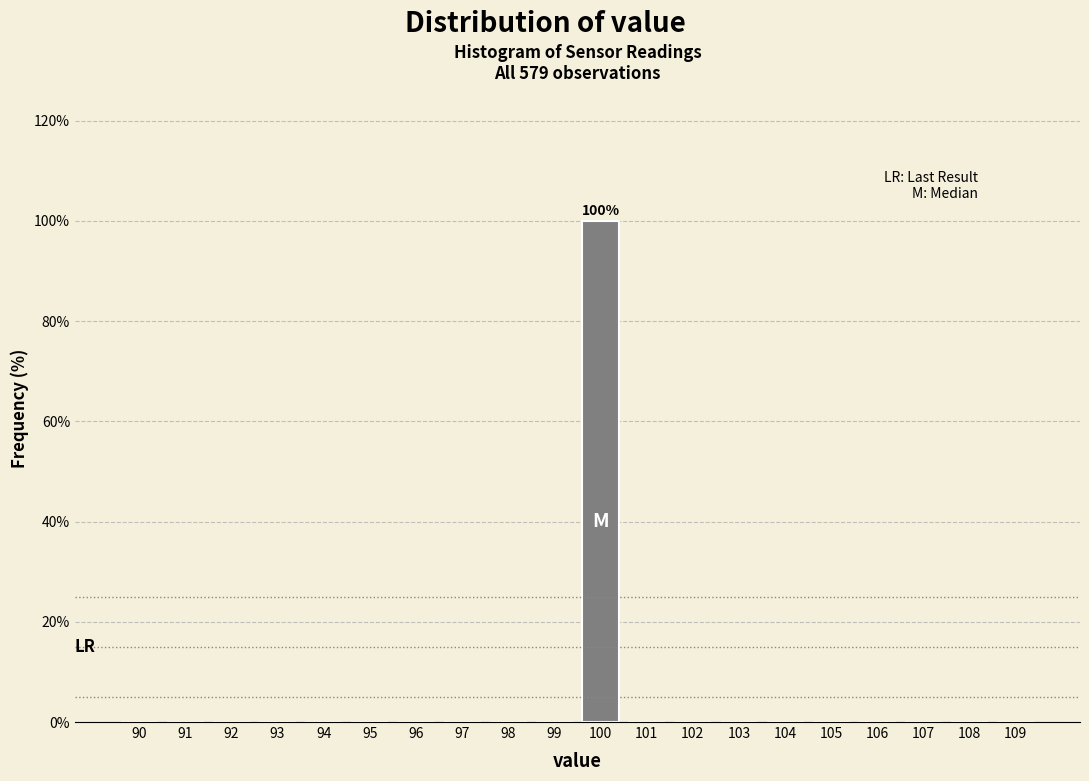

Reading right to left, list all the values displayed in this chart.

109=0	108=0	107=0	106=0	105=0	104=0	103=0	102=0	101=0	100=100	99=0	98=0	97=0	96=0	95=0	94=0	93=0	92=0	91=0	90=0